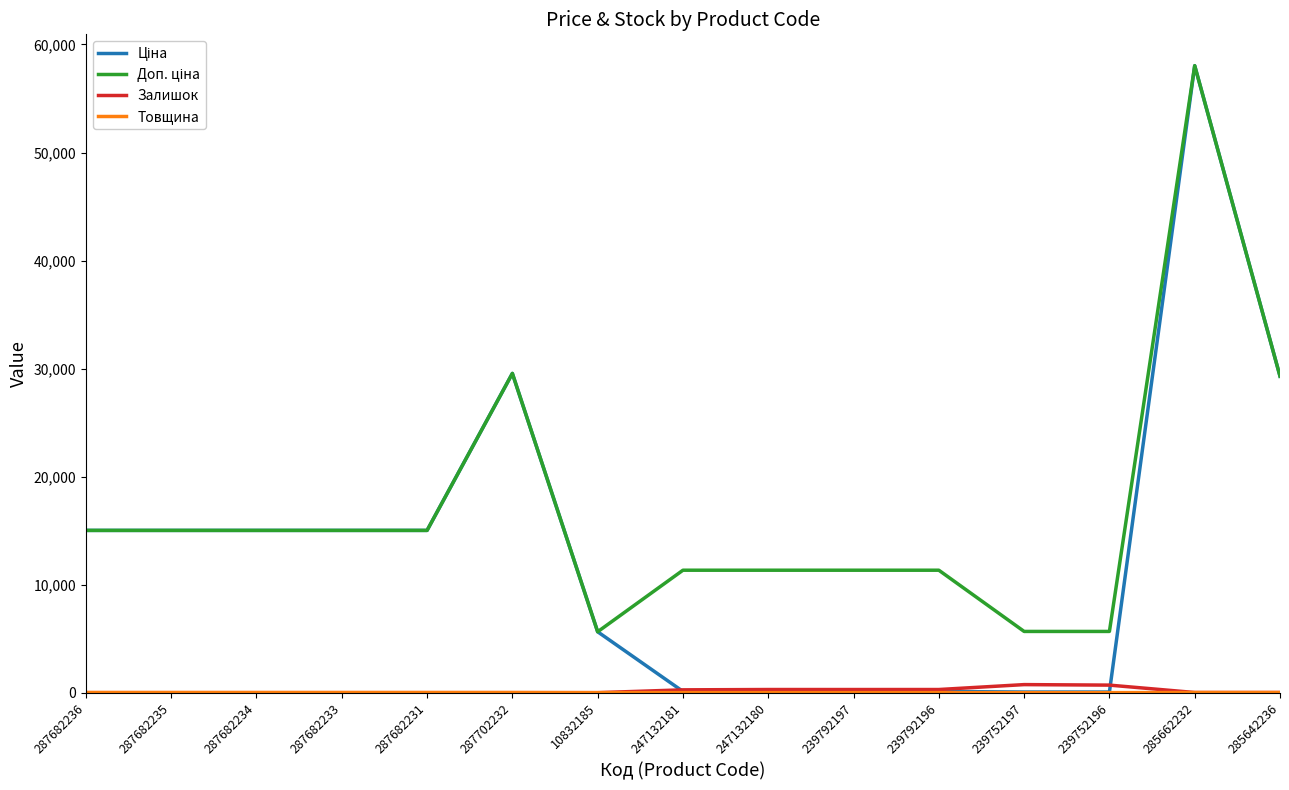

At which category is the sum across all series the highest?

285662232